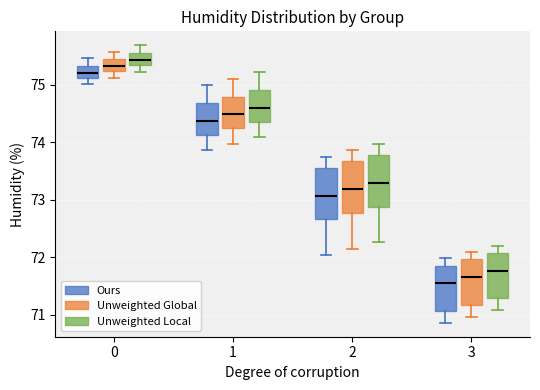

Which box has the highest median line?

0 (Unweighted Local)